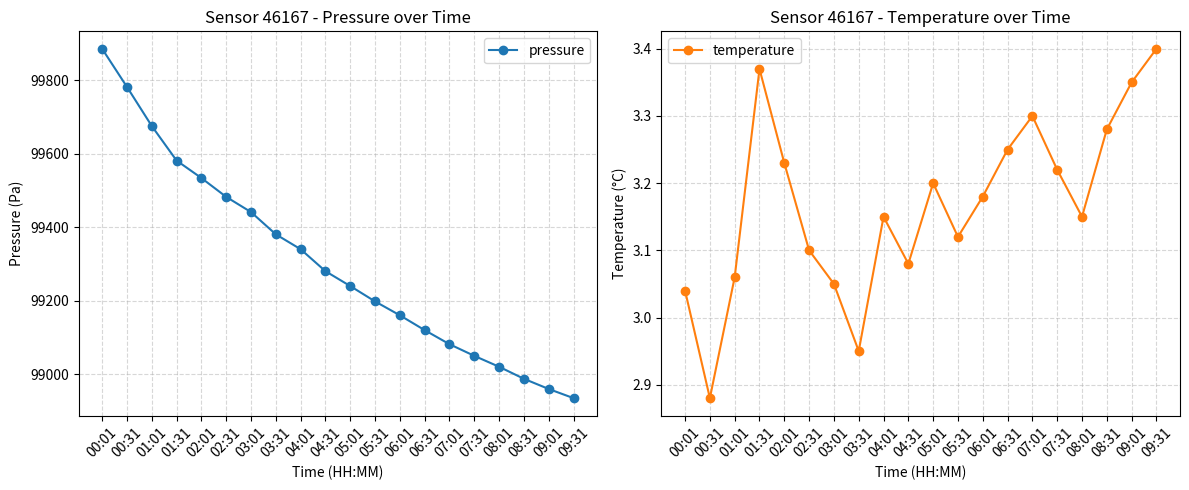

At which label does temperature first exceed 3?

00:01